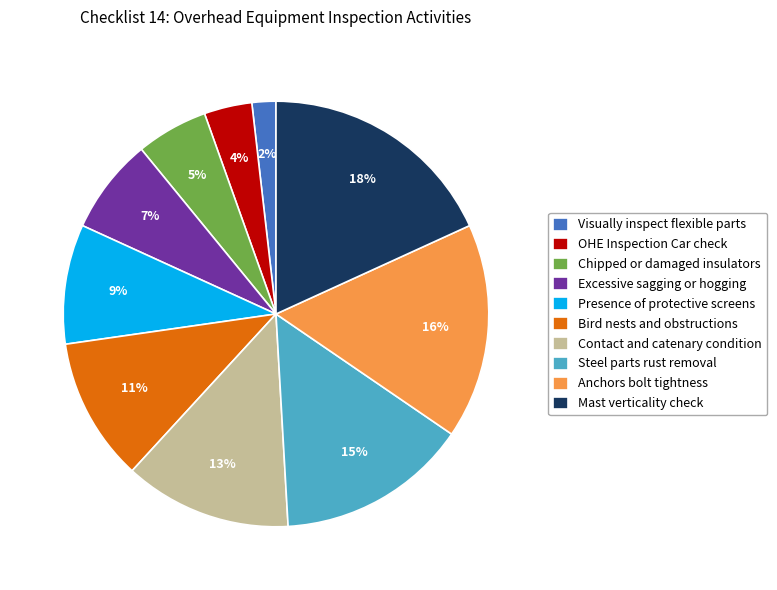

To the nearest percent, what percentage of the pie is Chipped or damaged insulators?

5%